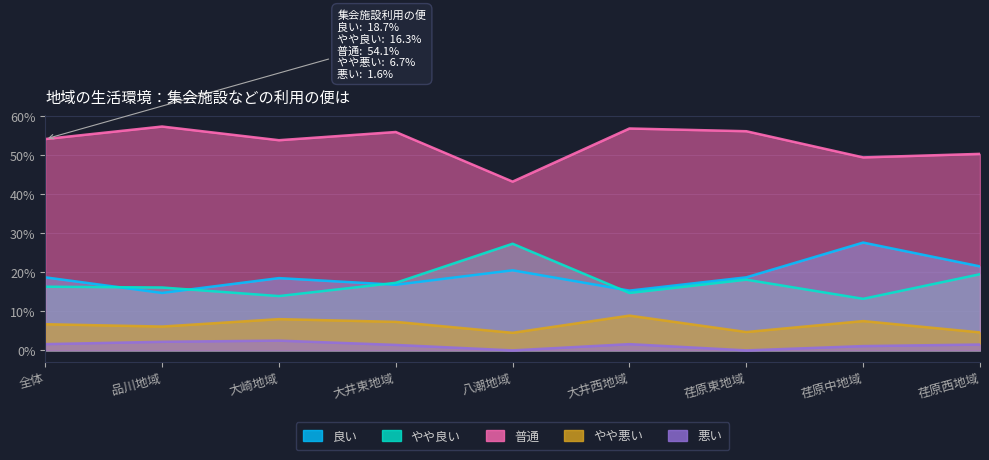

Which label corresponds to the smallest value in the chart?

八潮地域